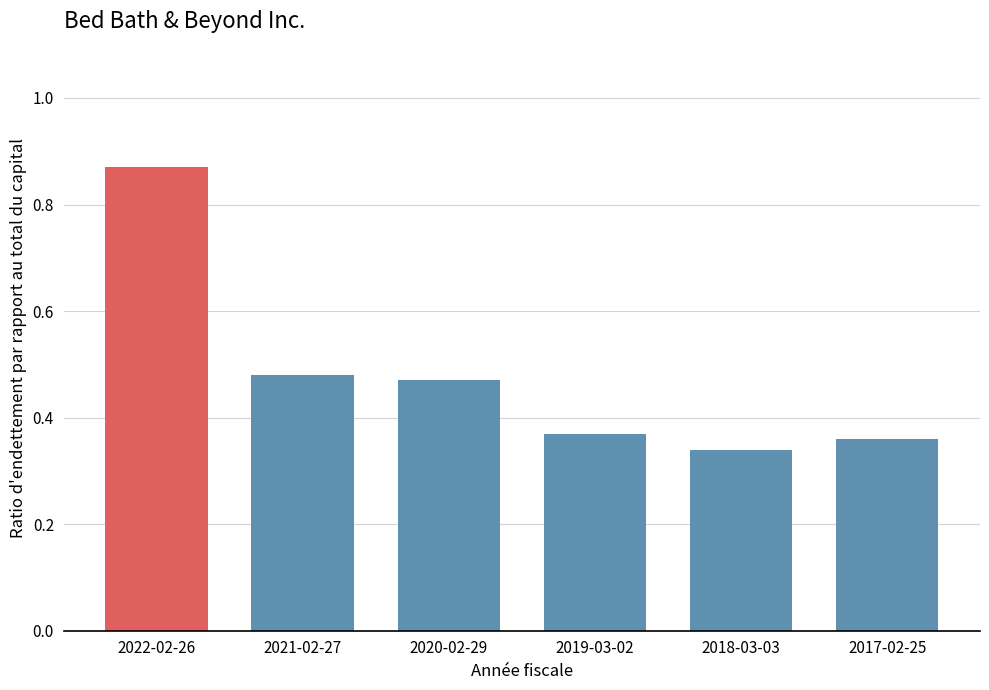

What is the sum of the values at 2019-03-02 and 2020-02-29?

0.8